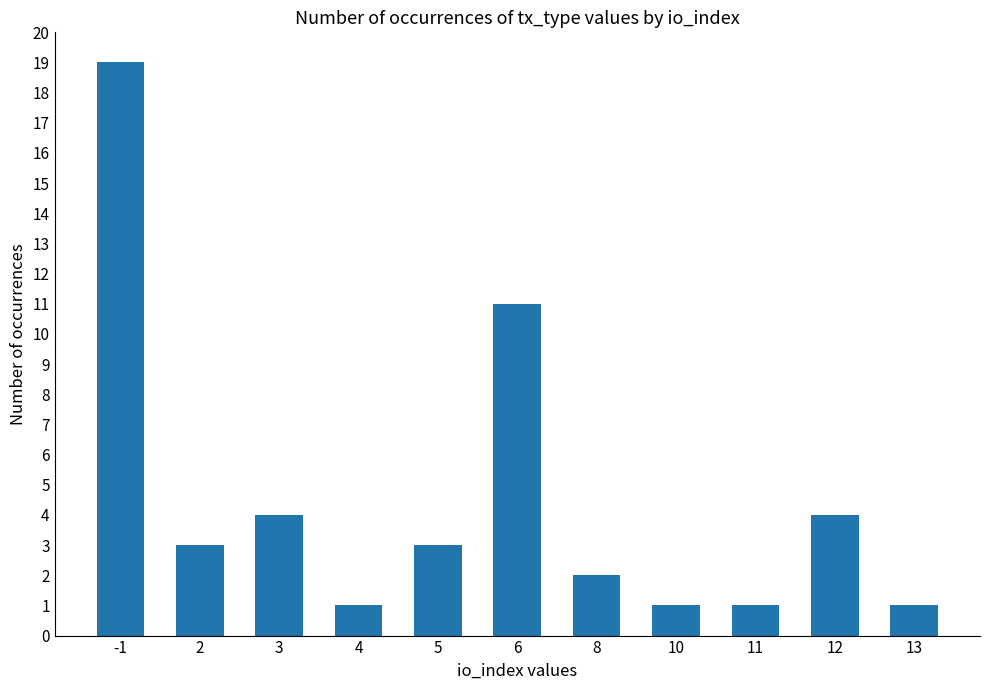

What is the sum of all values?

50